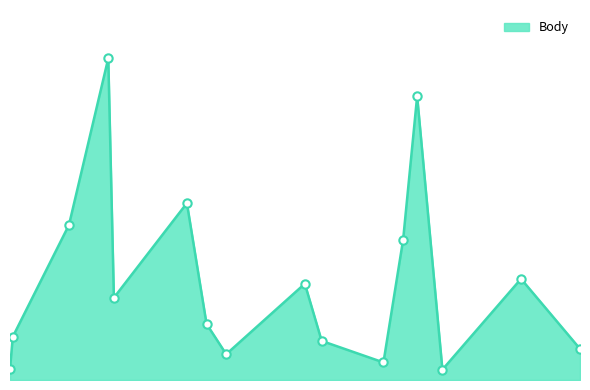

Reading left to right, extract all data points from this chart.

297	1156	4139	8588	2196	4721	1496	688	2570	1043	469	3741	7574	277	2700	831